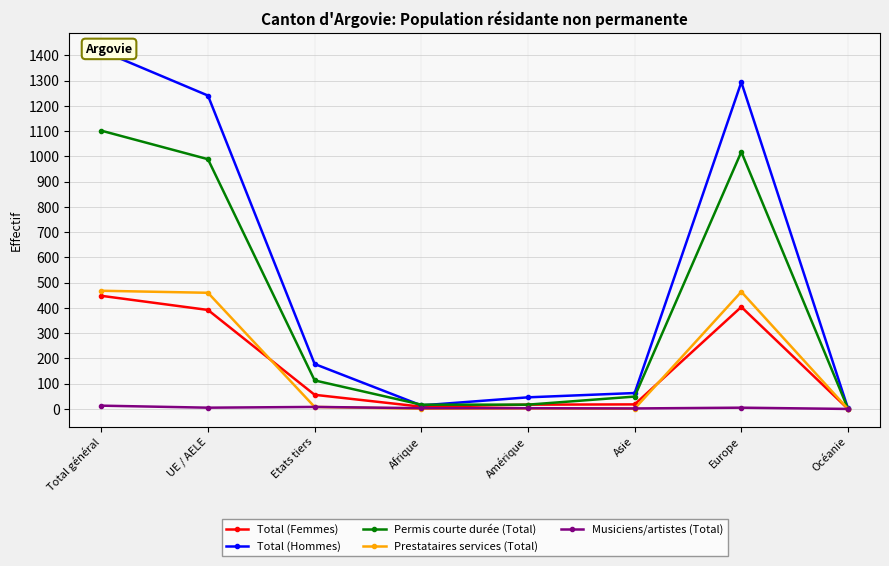

How many values in the Prestataires services (Total) series are below 8?

4